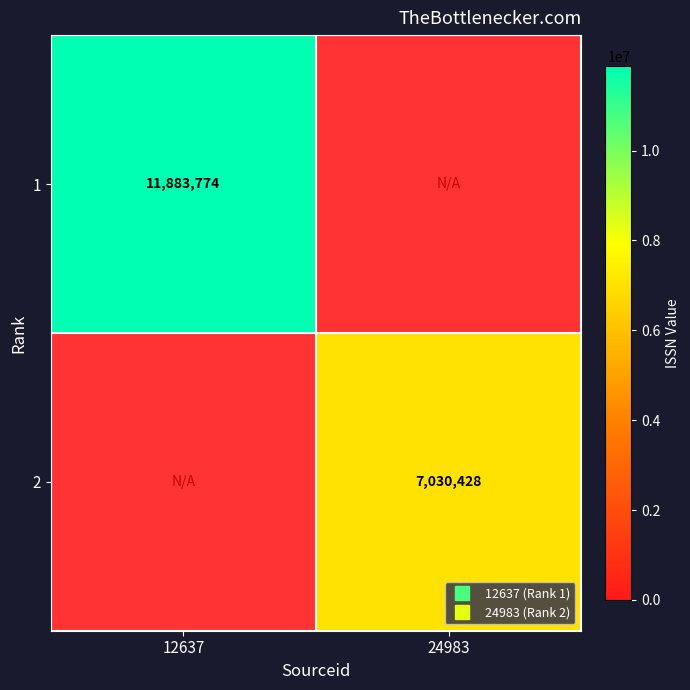

Which label corresponds to the largest value in the chart?

12637